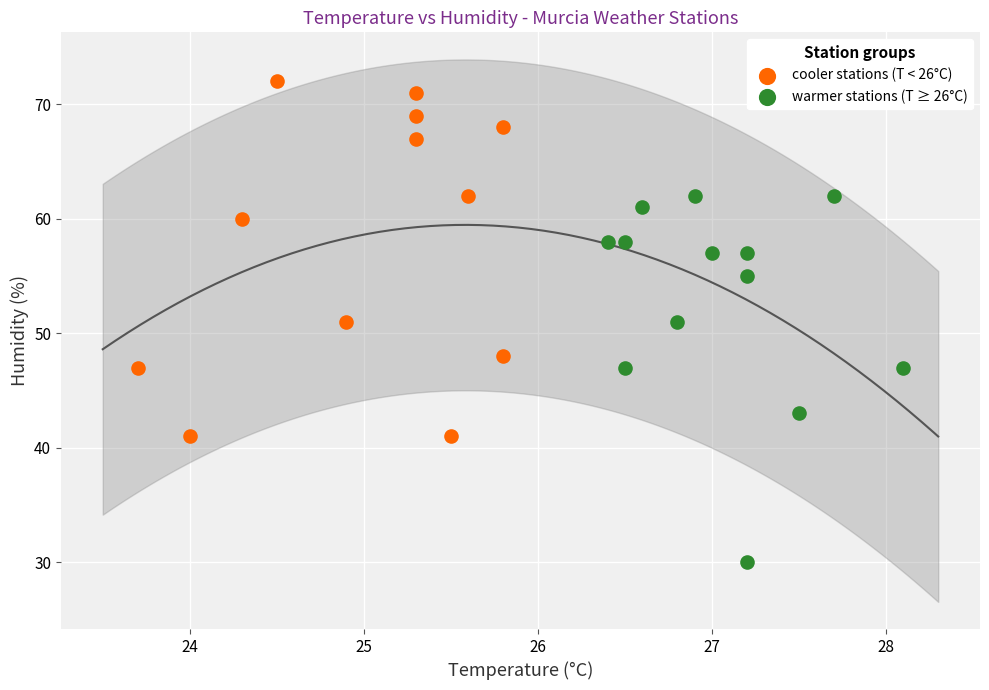

Which series has the widest spread of Y values?

warmer stations (T ≥ 26°C)